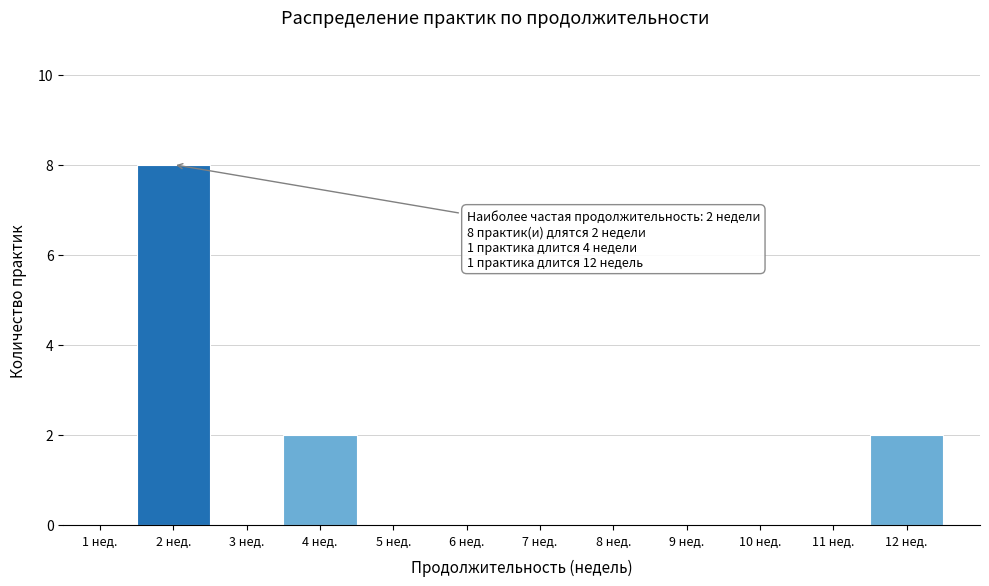

Which range on the x-axis has the tallest bar?

1.5 to 2.5